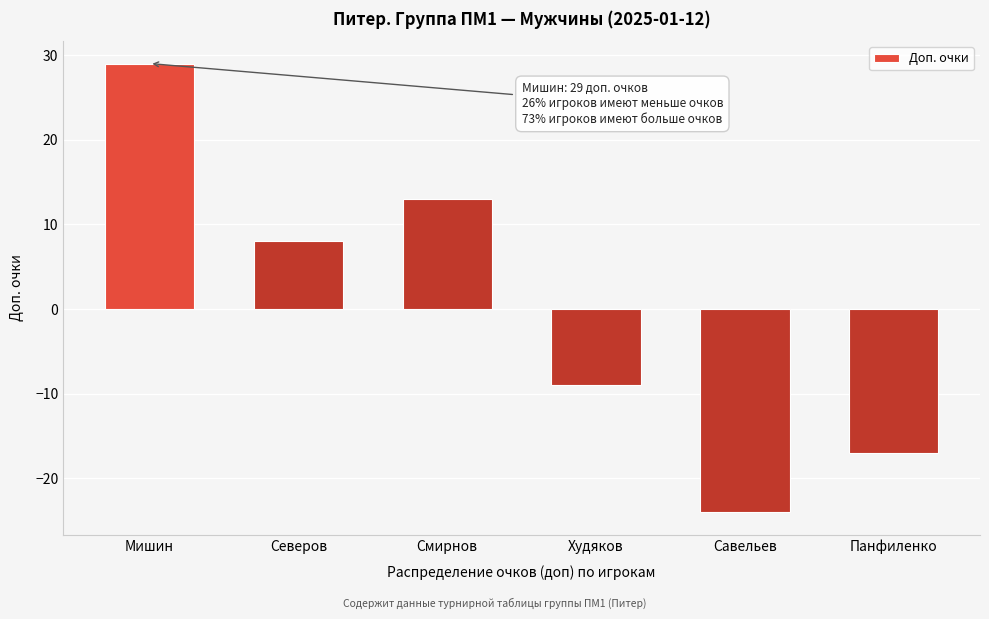

Reading left to right, list all the values displayed in this chart.

29	8	13	-9	-24	-17